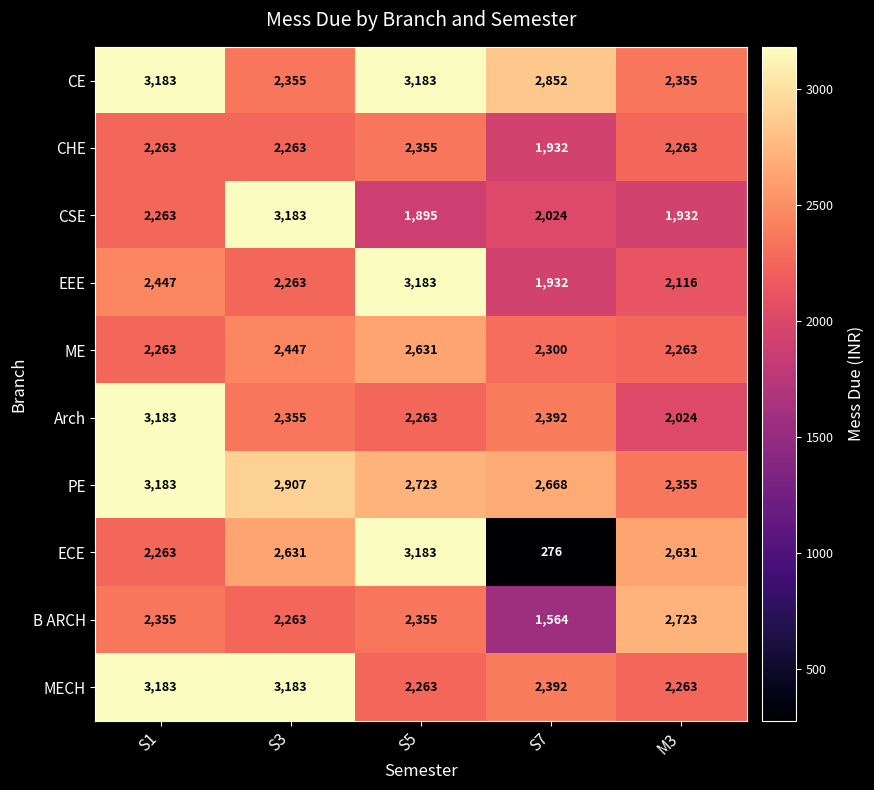

What is the sum of the Arch values at S3 and S1?

5538